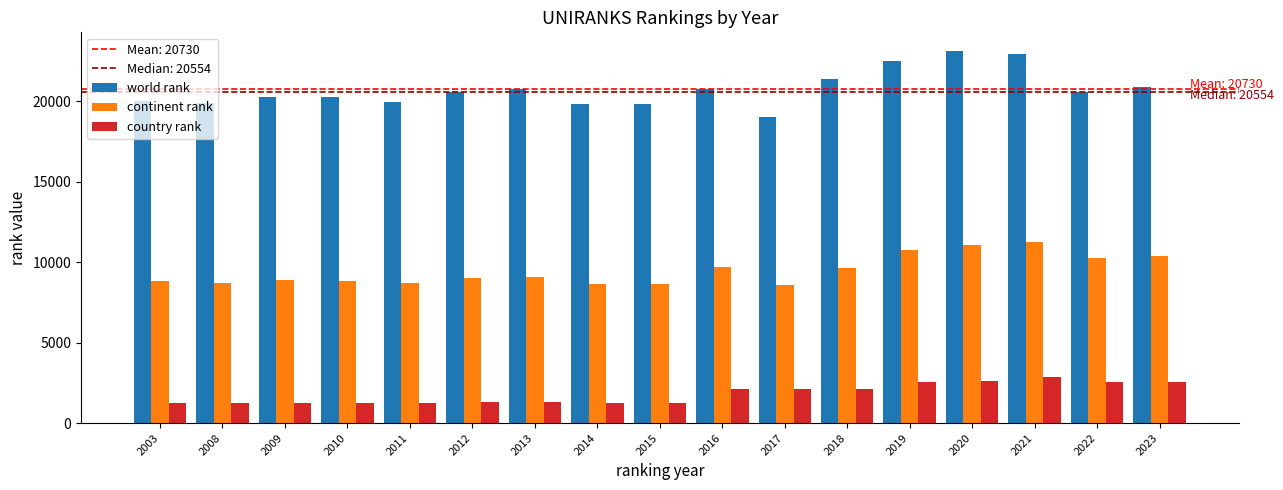

At 2018, list the series in order from largest to smallest.

world rank, continent rank, country rank